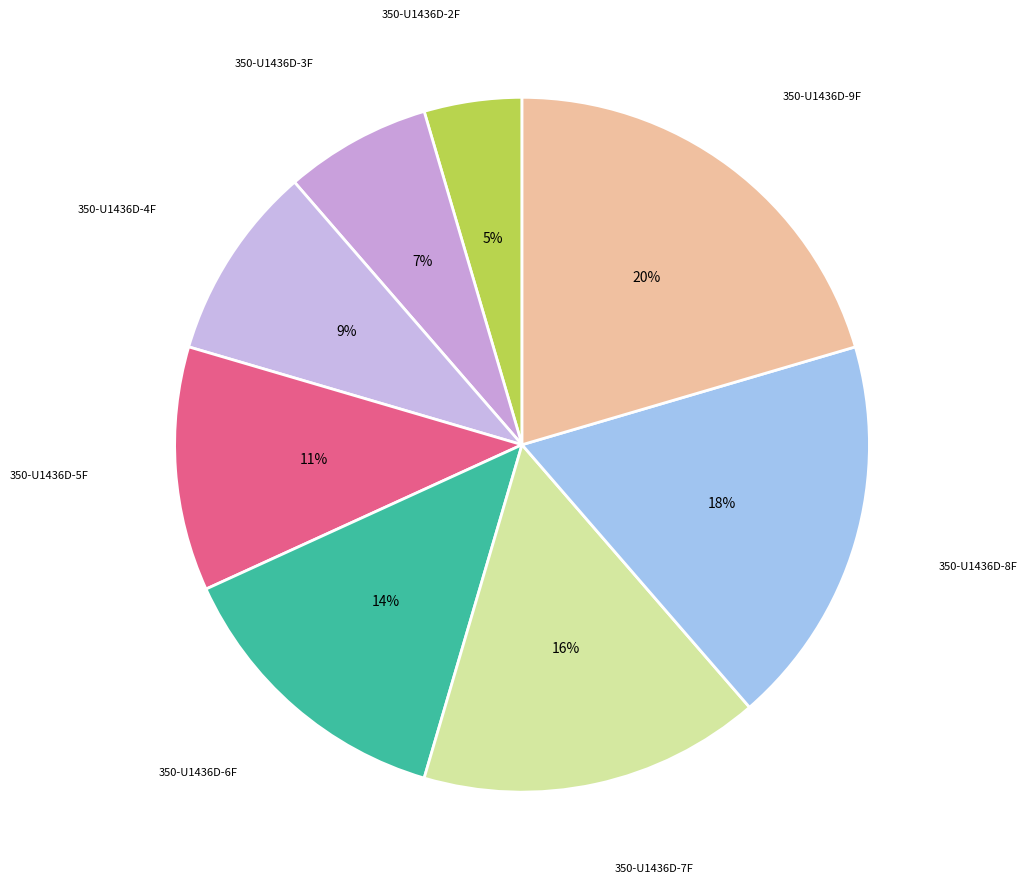

How many slices are in this pie chart?

8